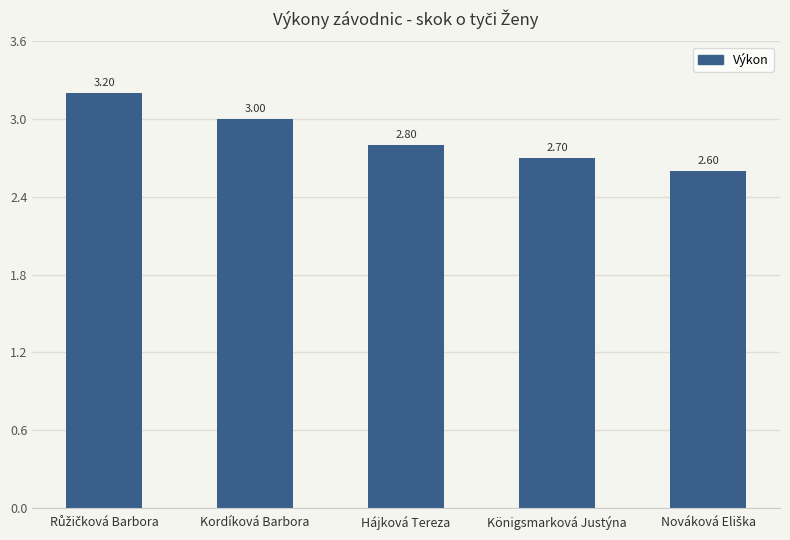

What position from the left is Kordíková Barbora?

2